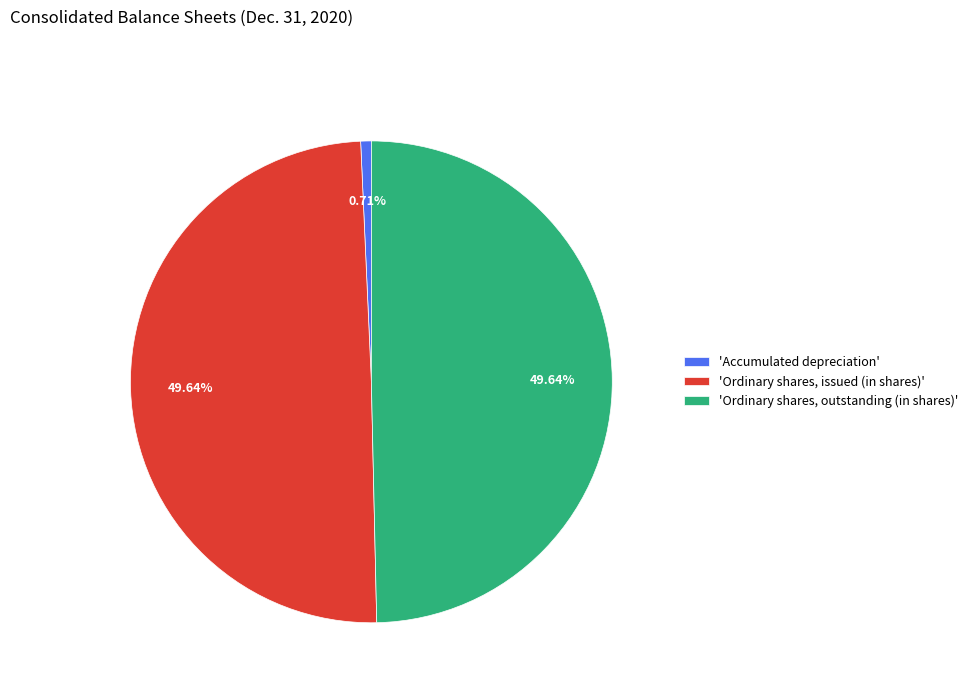

Is 'Accumulated depreciation' the majority of the pie?

No